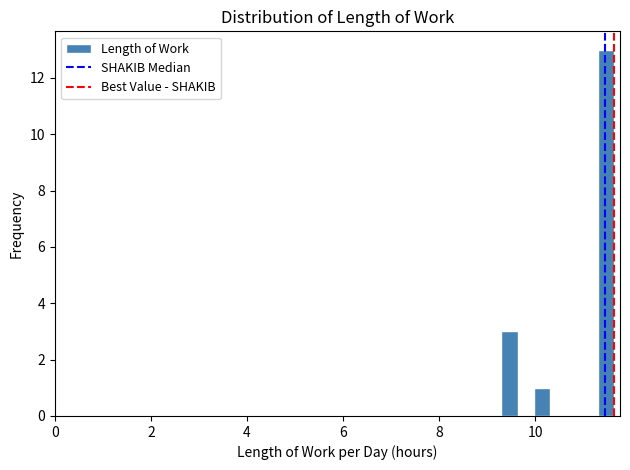

Read against the x-axis, roughly where is the centre of the tallest bar?

11.4